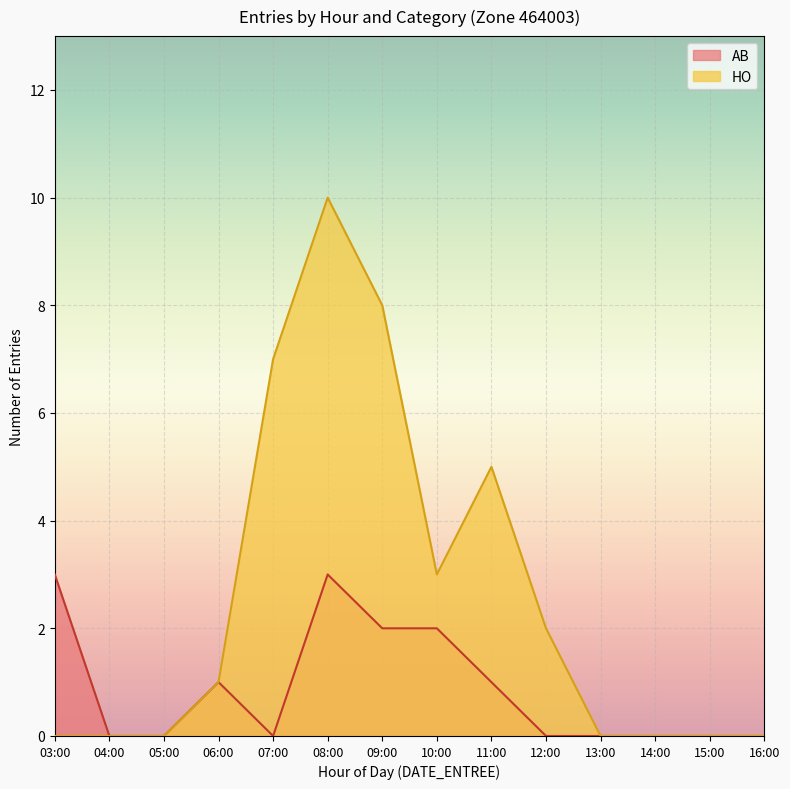

What position from the right is 09:00?

8